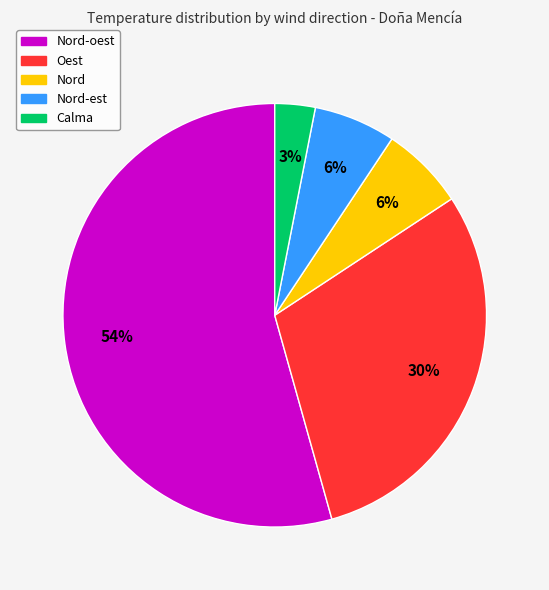

To the nearest percent, what is the average slice percentage?

20%